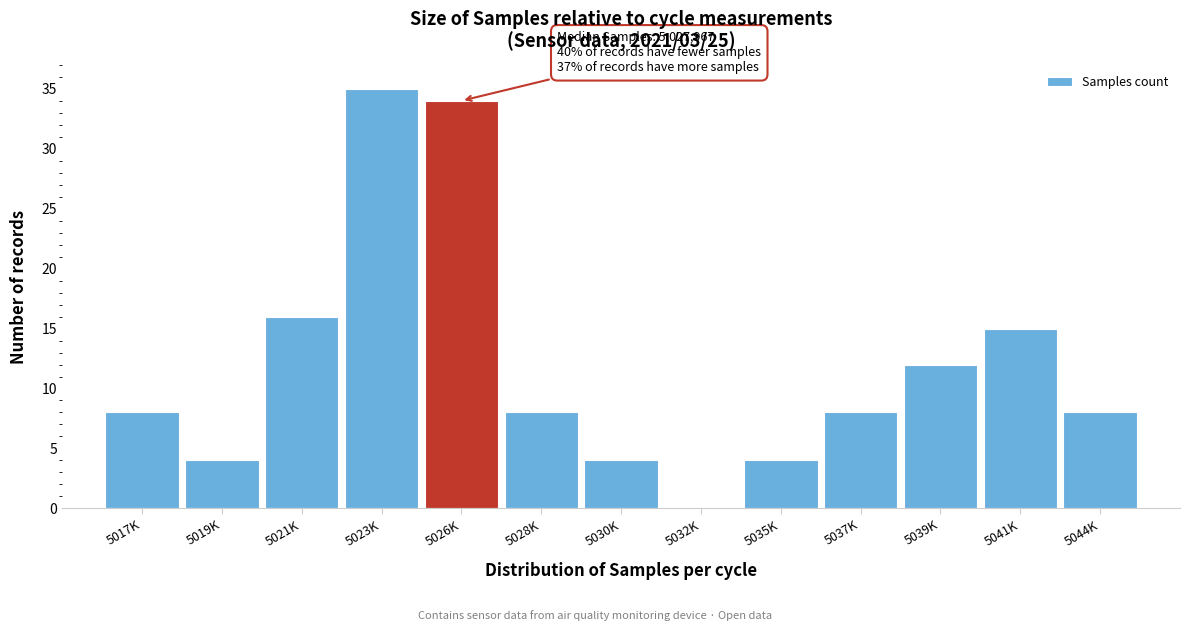

Reading left to right, list all the values displayed in this chart.

5017K=8	5019K=4	5021K=16	5023K=35	5026K=34	5028K=8	5030K=4	5032K=0	5035K=4	5037K=8	5039K=12	5041K=15	5044K=8